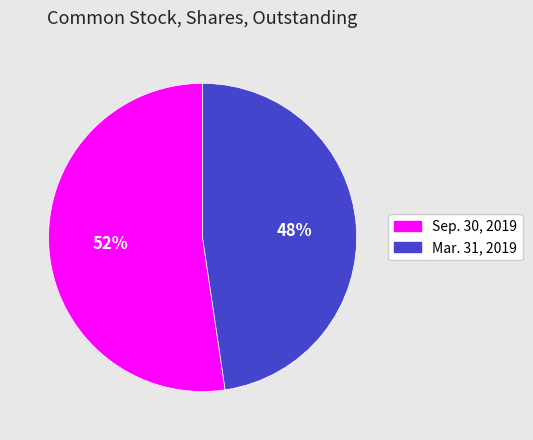

Rank the categories by value from highest to lowest.

Sep. 30, 2019, Mar. 31, 2019